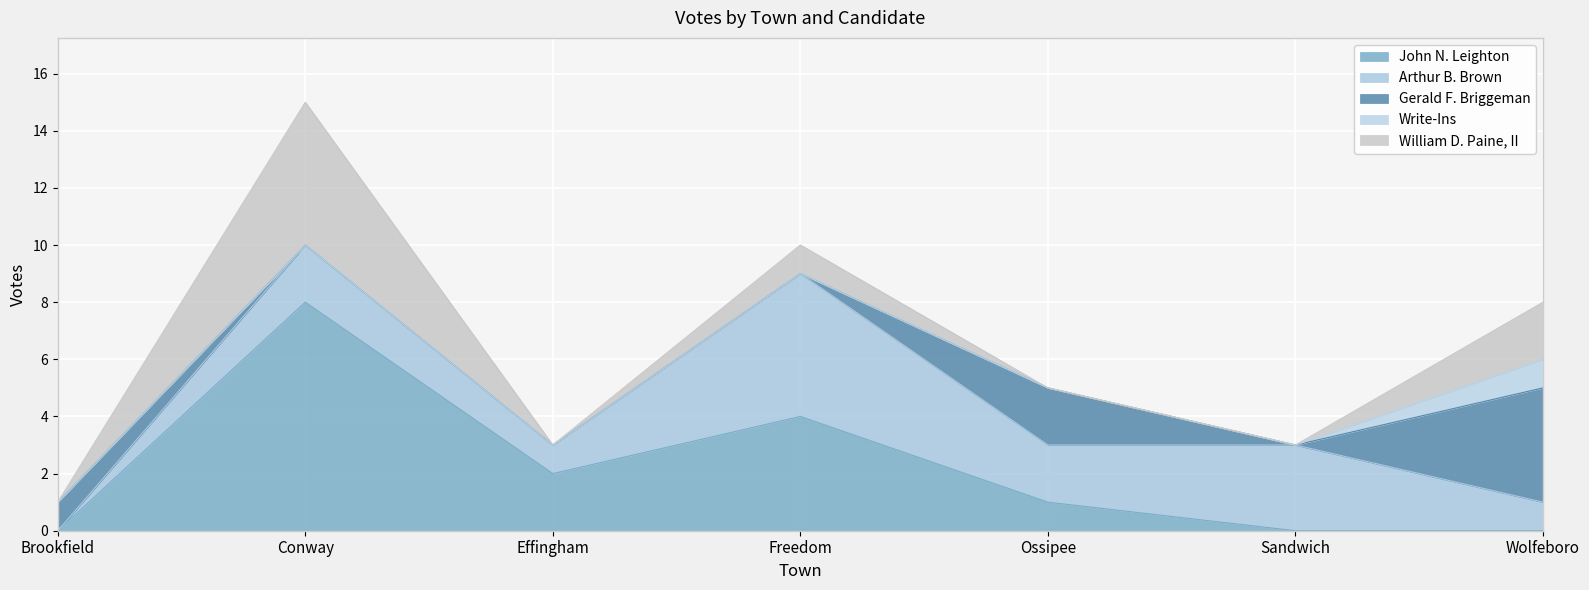

Reading left to right, transcribe all the data shown in this chart.

John N. Leighton: 0	8	2	4	1	0	0
Arthur B. Brown: 0	2	1	5	2	3	1
Gerald F. Briggeman: 1	0	0	0	2	0	4
Write-Ins: 0	0	0	0	0	0	1
William D. Paine, II: 0	5	0	1	0	0	2